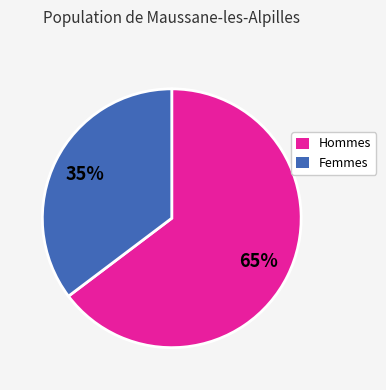

Does any single category account for the majority?

Yes